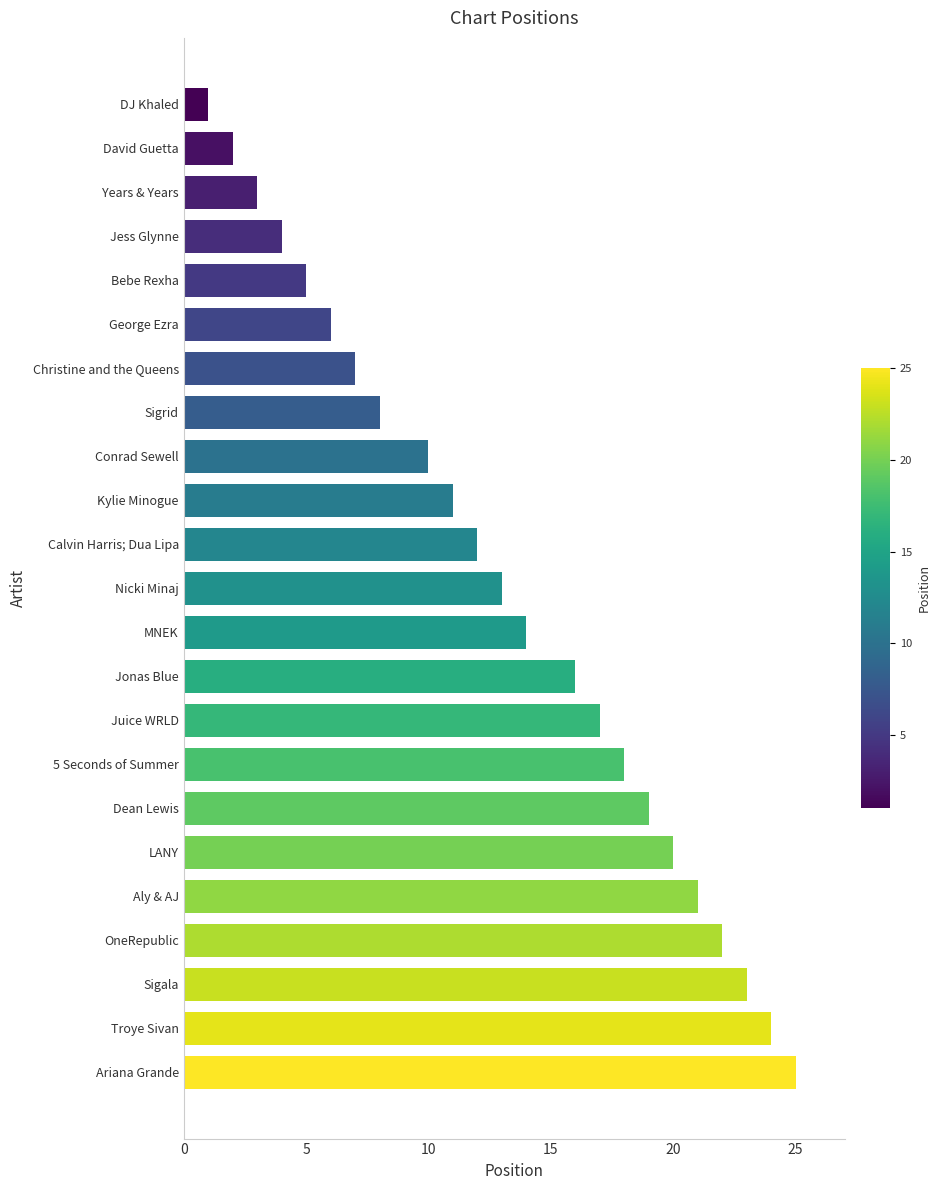

Is it true that the value at David Guetta is 2?

True